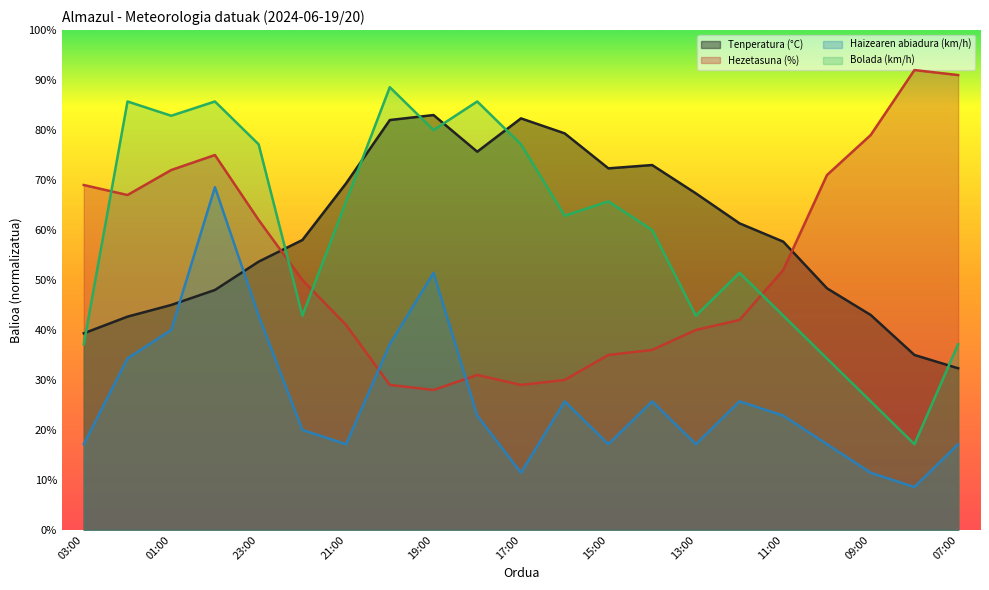

Which category has the lowest value in the Hezetasuna (%) series?

19:00